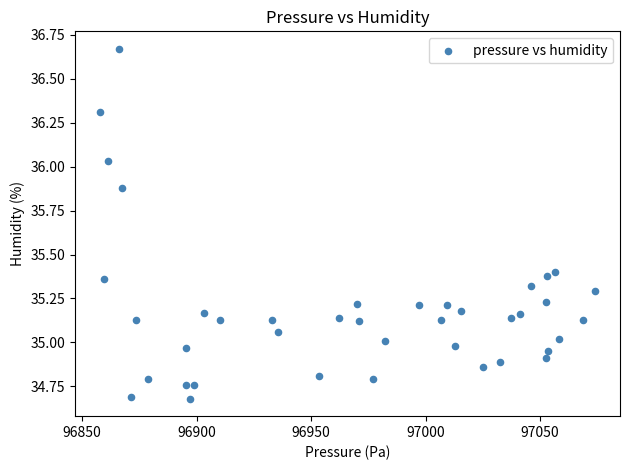

What is the range of X values (max minus min)?

216.4